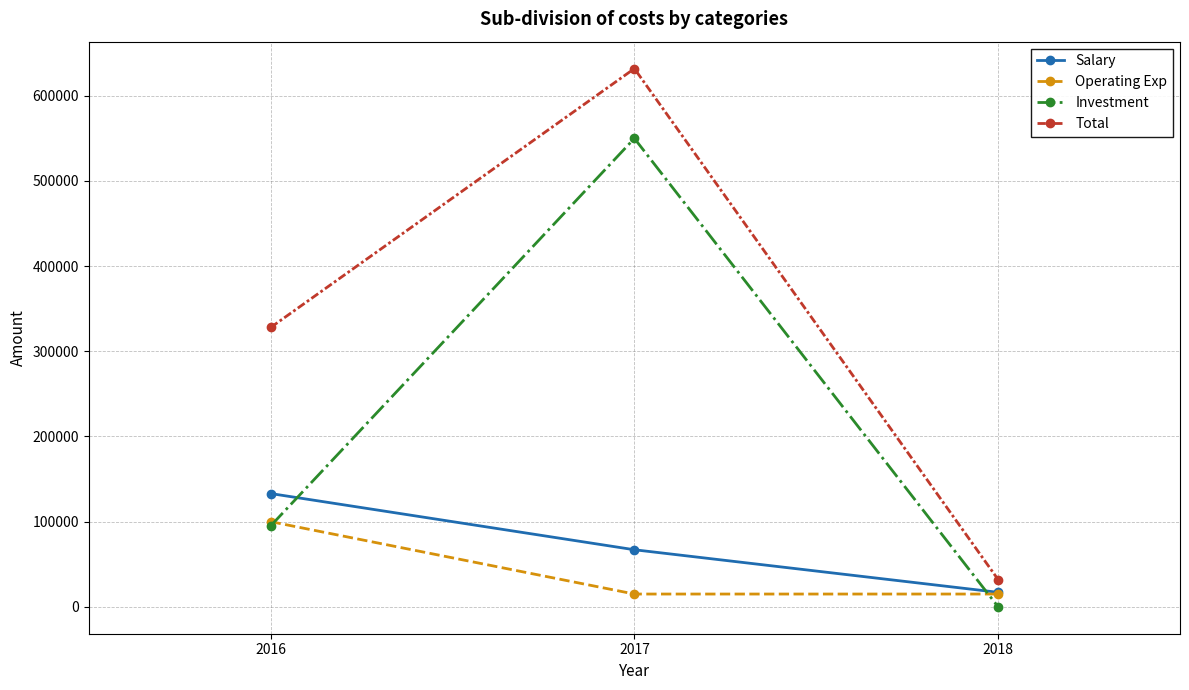

The value of Investment at 2016 is 52923. True or false?

False